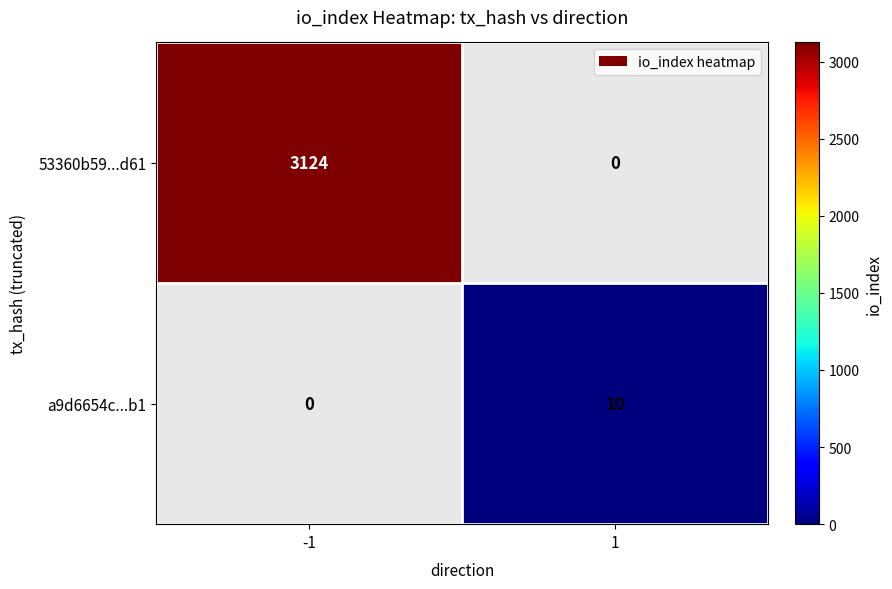

Which label corresponds to the largest value in the chart?

-1